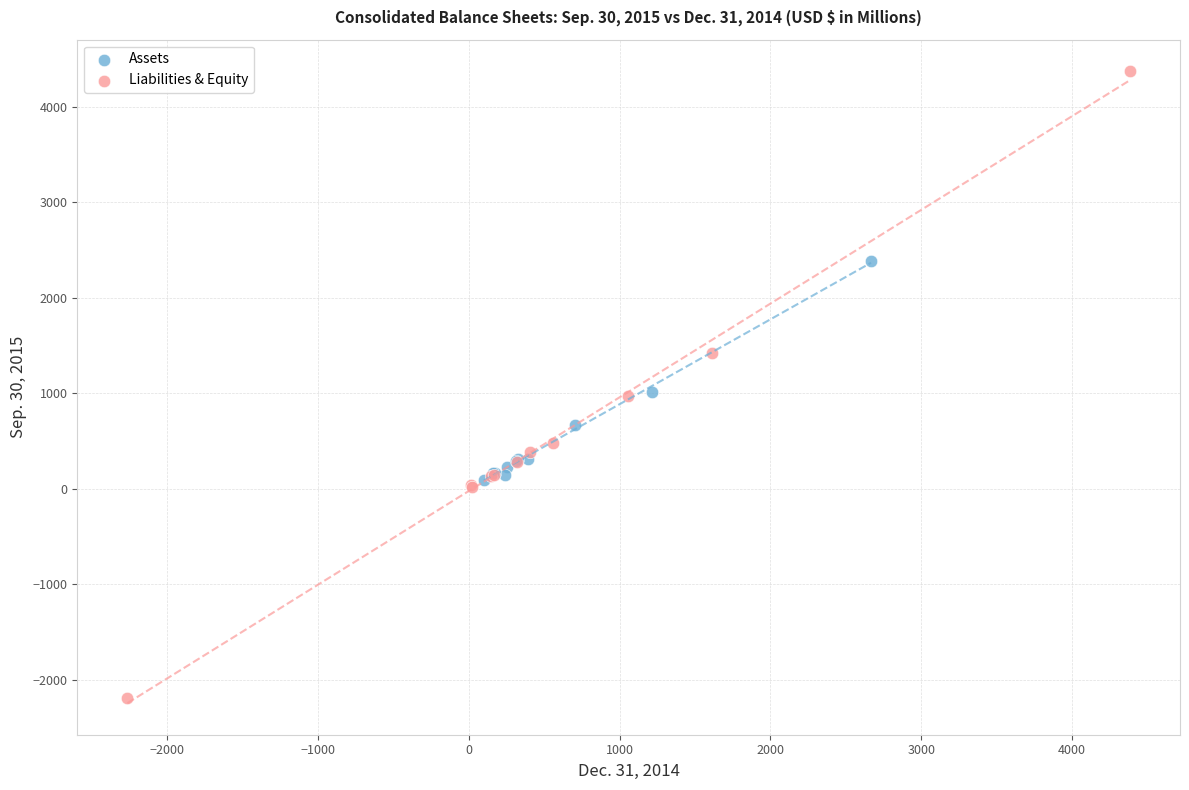

Which series contains the highest Y value?

Liabilities & Equity